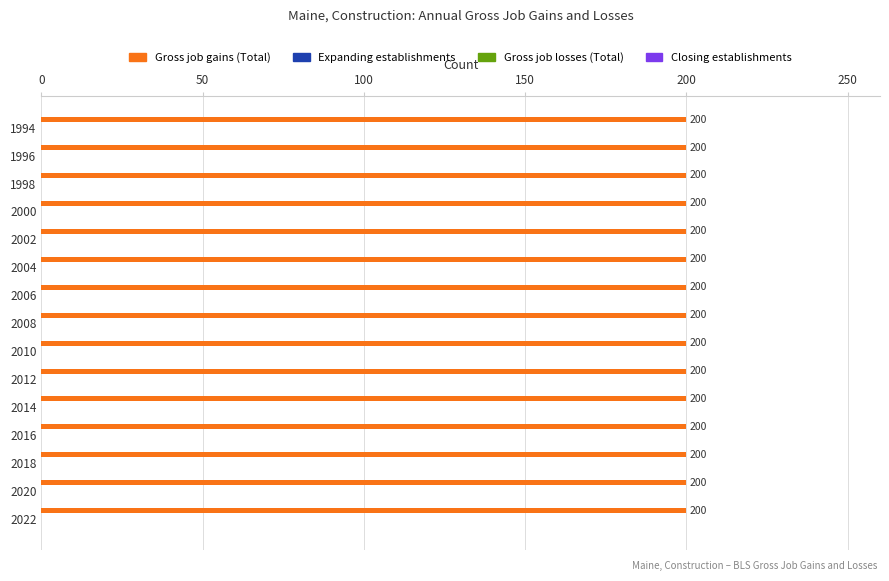

At 2018, list the series in order from largest to smallest.

Gross job gains (Total), Expanding establishments, Gross job losses (Total), Closing establishments